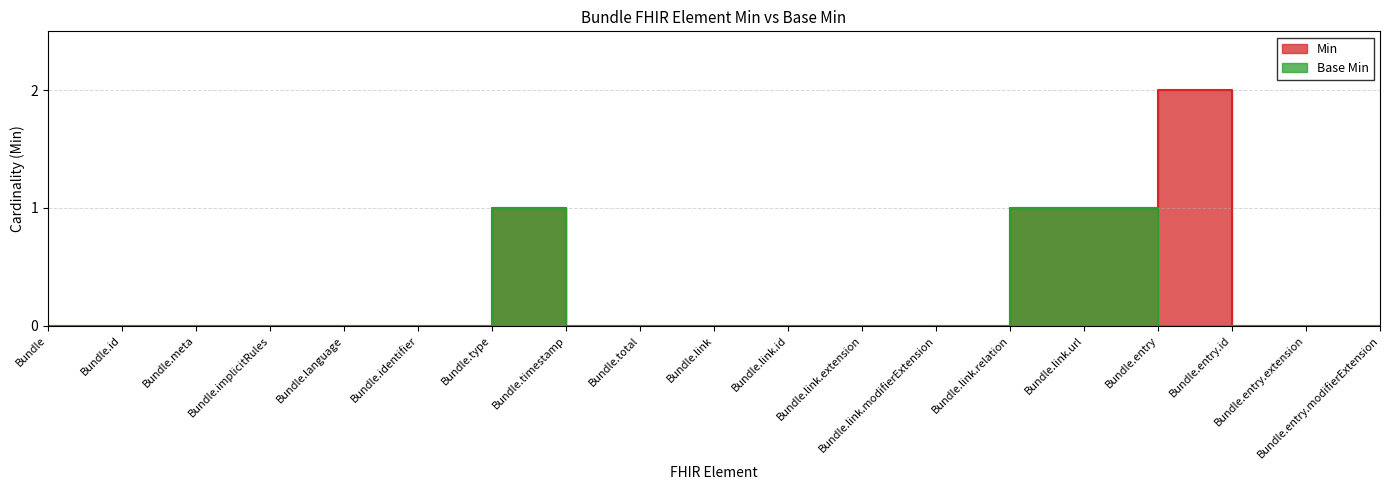

True or false: Base Min and Min intersect in this chart.

False